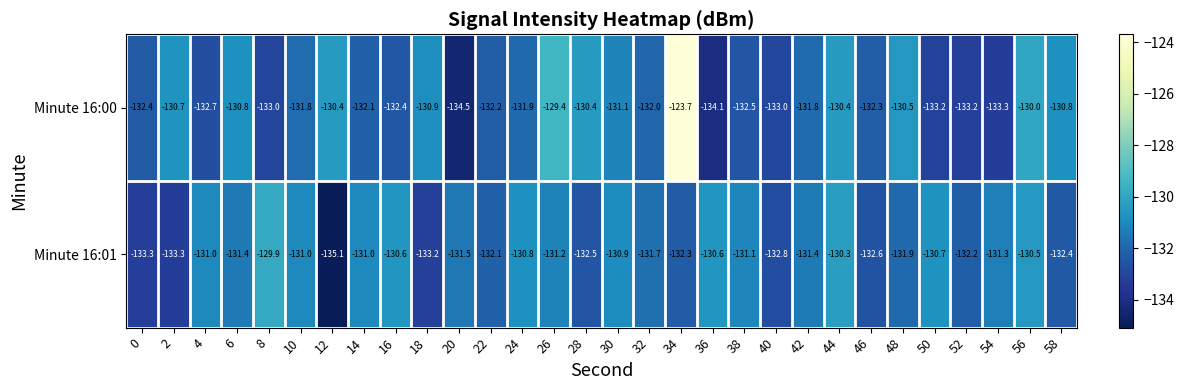

What is the total value across all series at 46?

-264.9